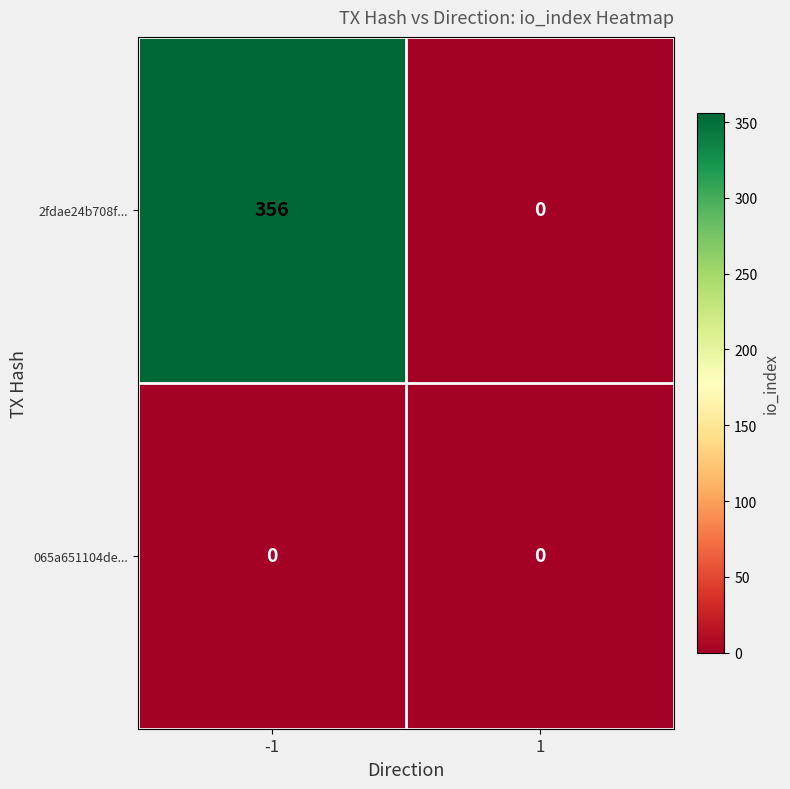

What is the average value of the 2fdae24b708f... series?

178